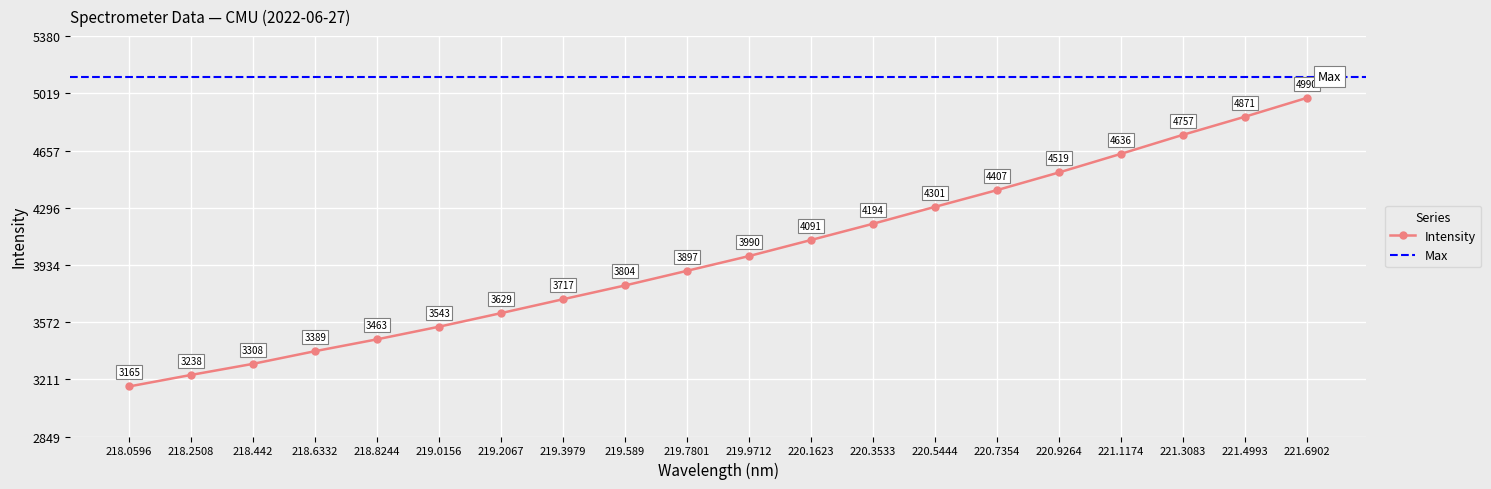

At which label does the data first exceed 3989?

219.9712